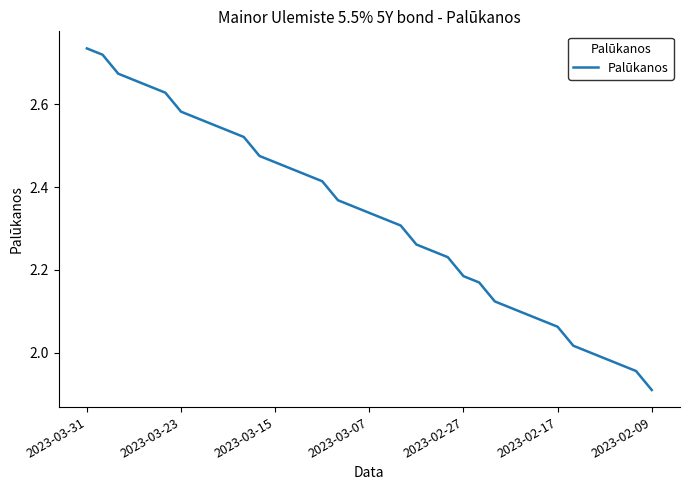

What is the difference between the maximum and minimum values?

0.8